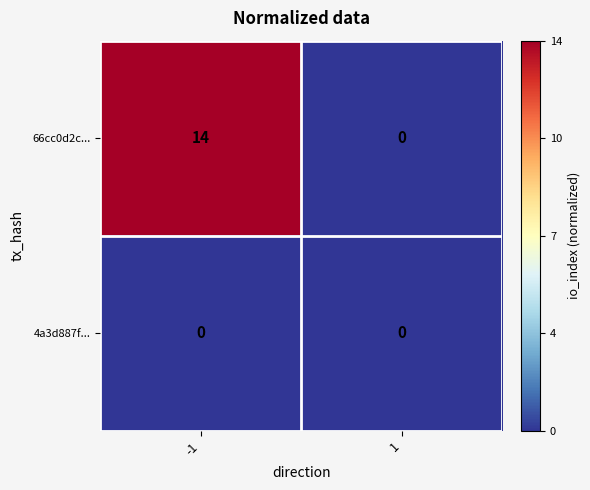

What is the greatest value displayed?

14